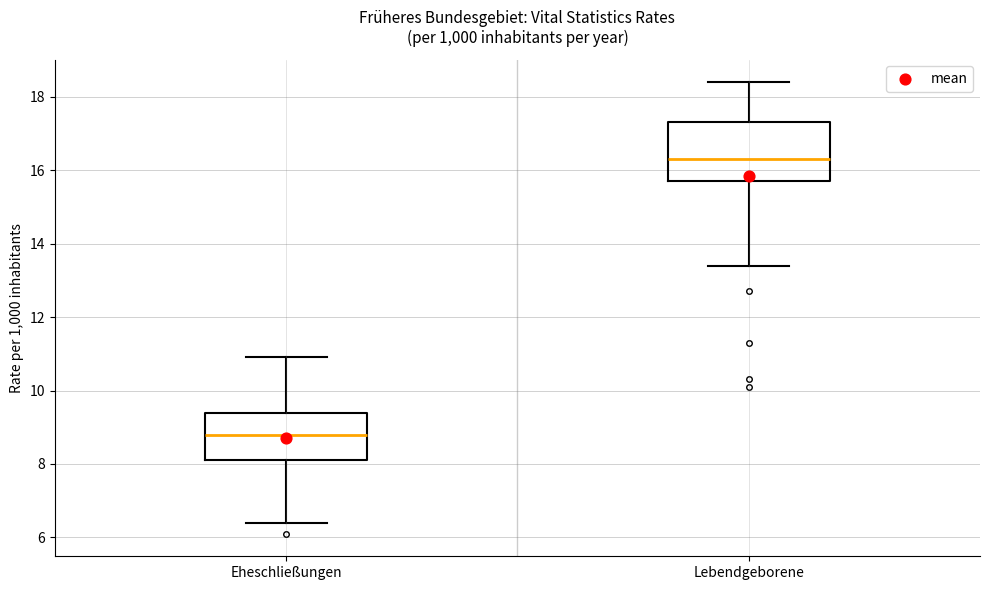

Reading left to right, transcribe this box plot: for each box, give where its median line is, the range the box spans, and where its two whiskers end, as read against the y-axis. The values are not printed on the chart, so give them approximately, as read against the axis.

Eheschließungen: median 8.8, box 8.2 to 9.4, whiskers 6.4 to 11.0
Lebendgeborene: median 16.4, box 15.8 to 17.4, whiskers 13.4 to 18.4